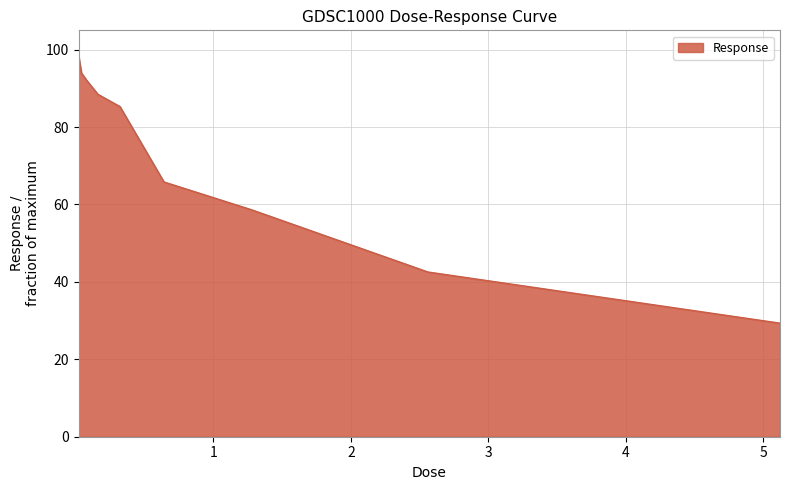

What is the difference between the maximum and minimum values?

68.9